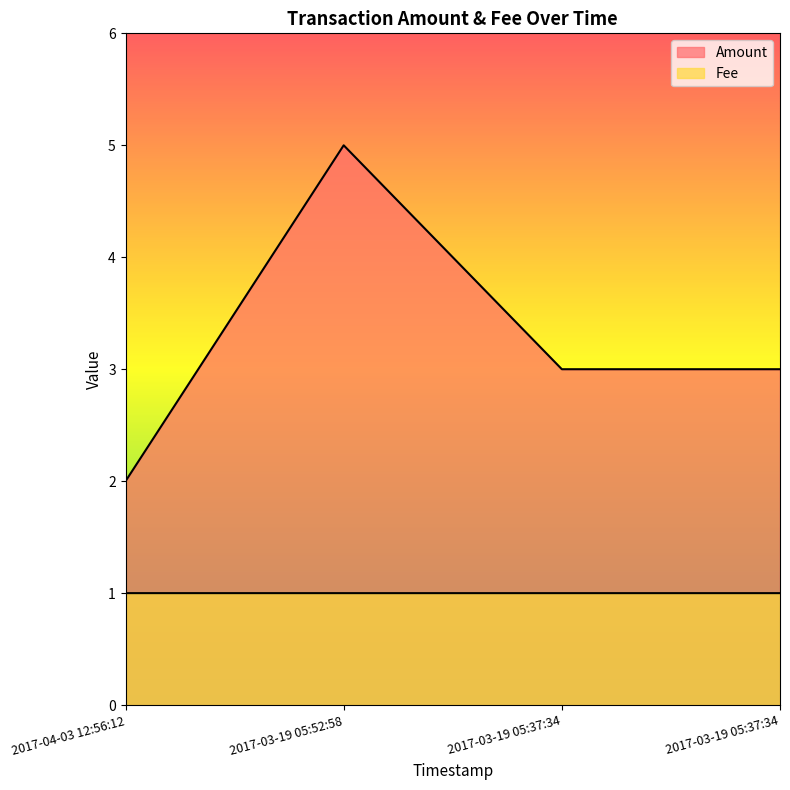

How many lines are shown in the chart?

2